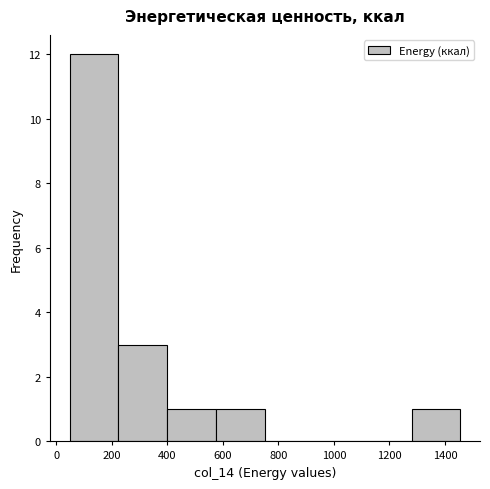

Which range on the x-axis has the tallest bar?

40 to 220